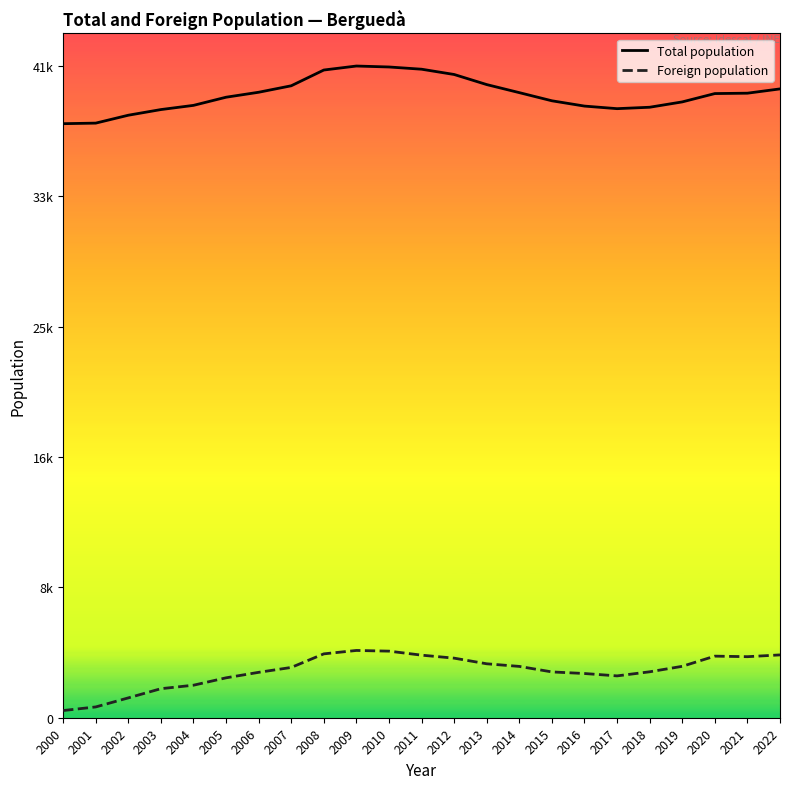

True or false: Total population has a value of 27322 at 2014.

False